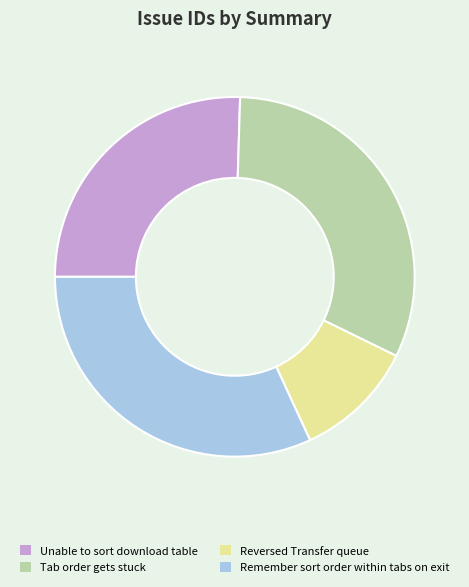

Does Reversed Transfer queue account for over 50% of the chart?

No